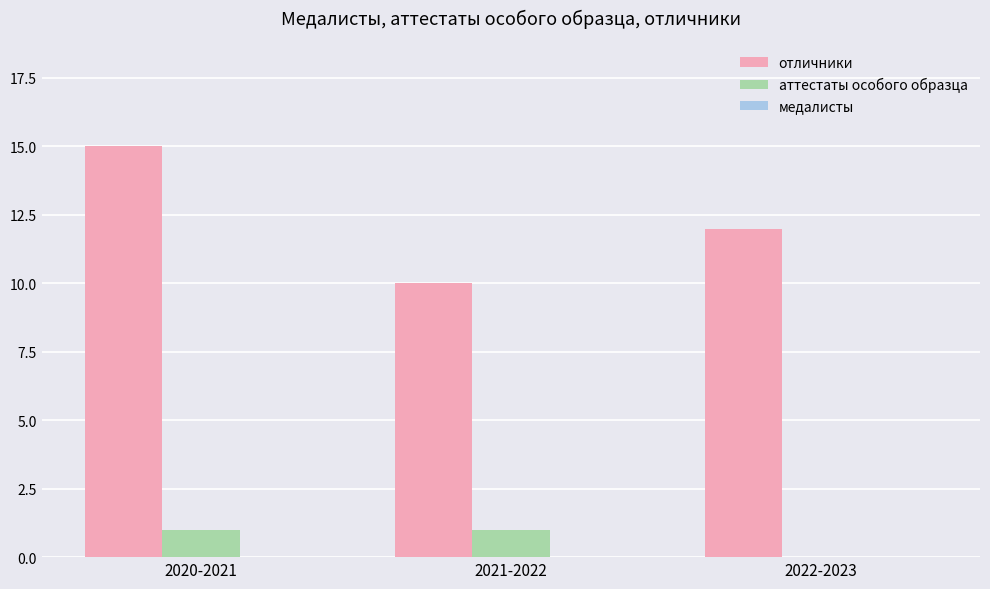

What is the sum of all отличники values?

37